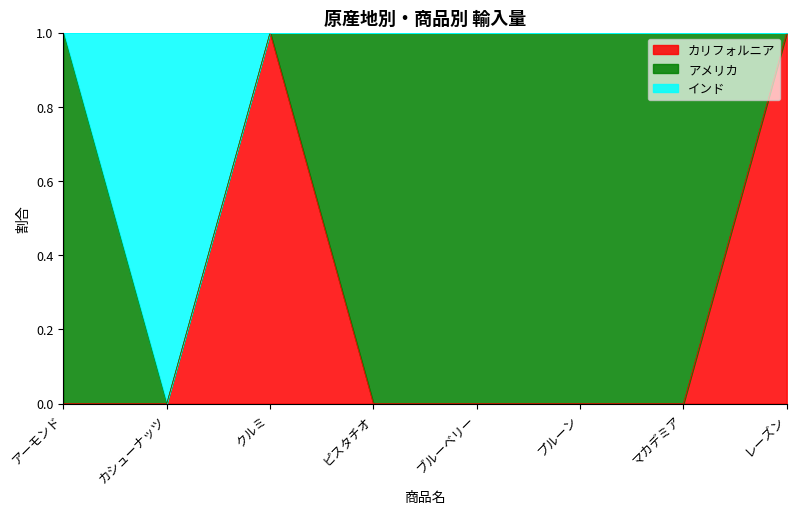

What are all the series names shown in the legend?

カリフォルニア, アメリカ, インド